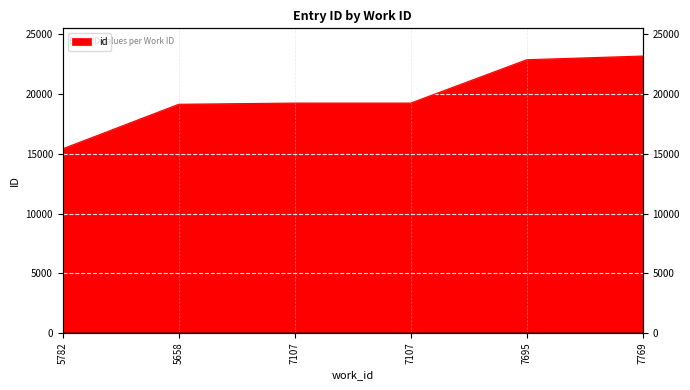

Reading left to right, list all the values displayed in this chart.

15428	19154	19253	19254	22884	23192